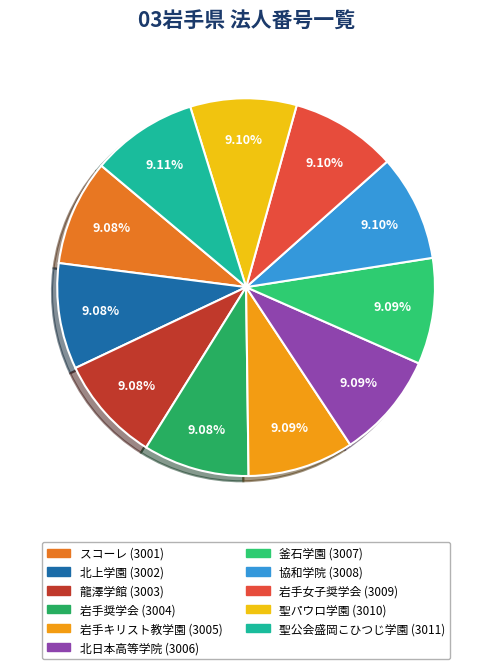

The 北日本高等学院 slice represents 9% of the pie. True or false?

True